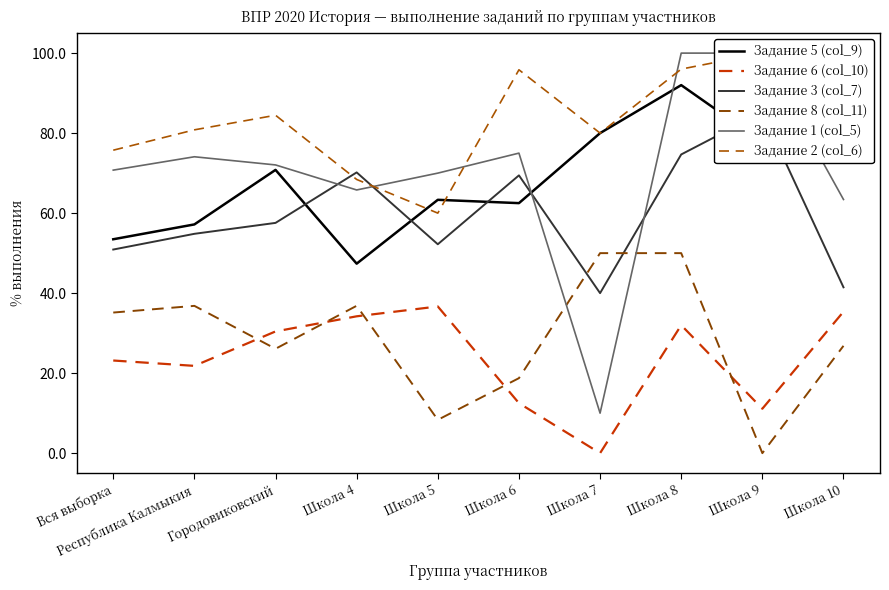

Which series ends up on top after the final intersection of Задание 2 (col_6) and Задание 5 (col_9)?

Задание 2 (col_6)